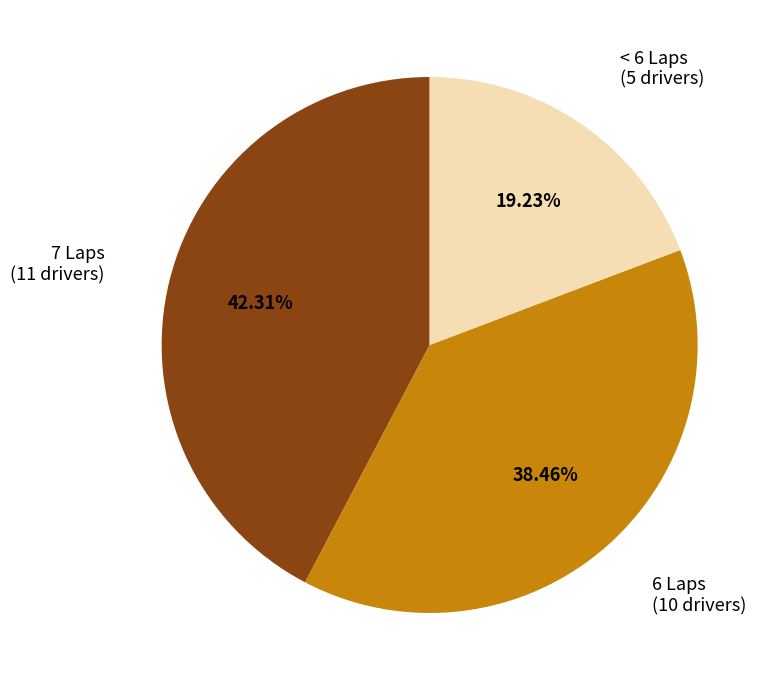

Does any single category account for the majority?

No